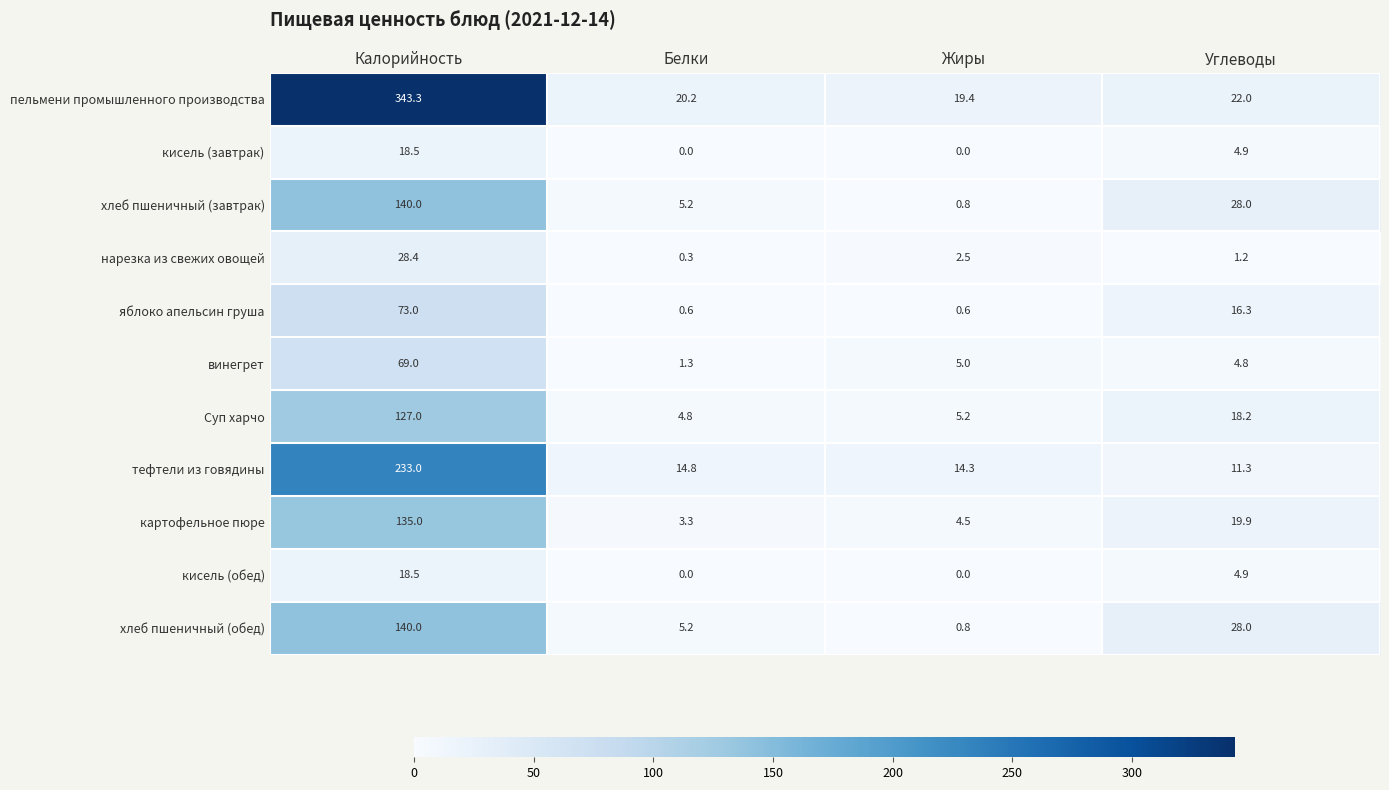

What is the total value across all series at Жиры?

53.1